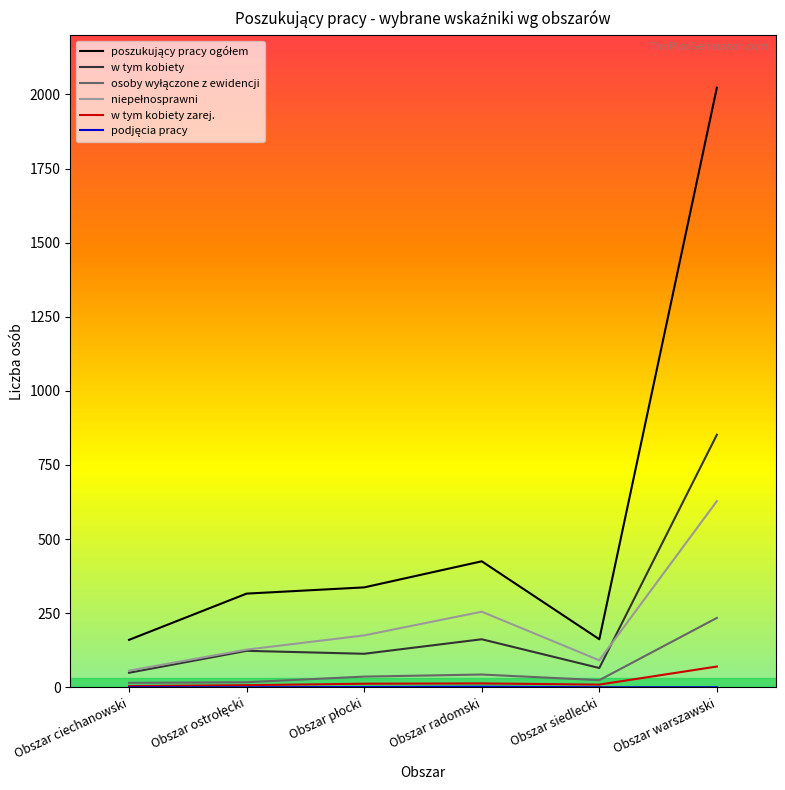

What is the greatest value displayed?

2023